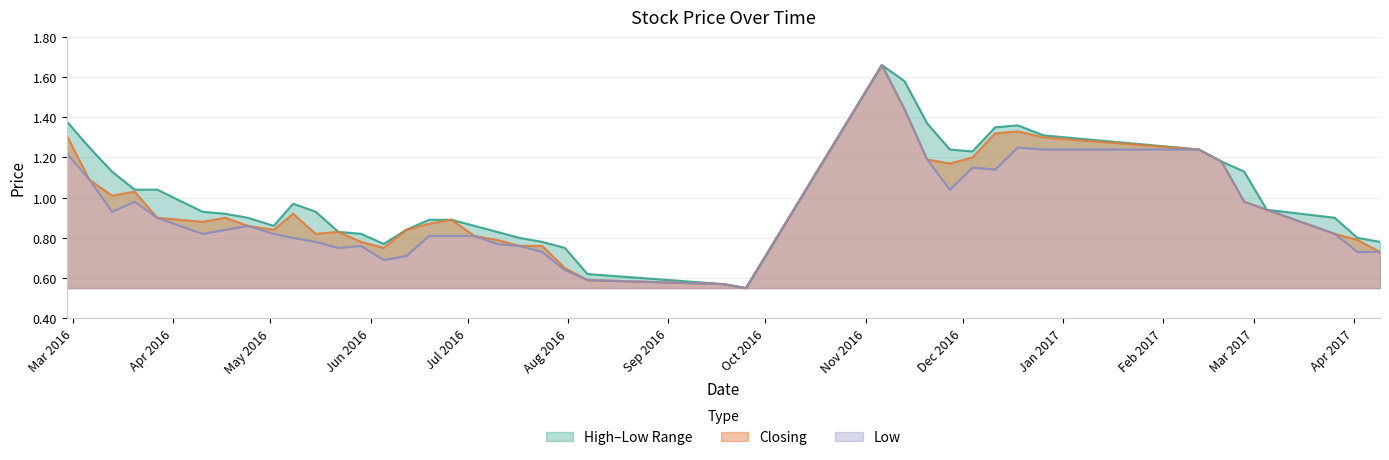

What is the sum of all Closing values?

38.3